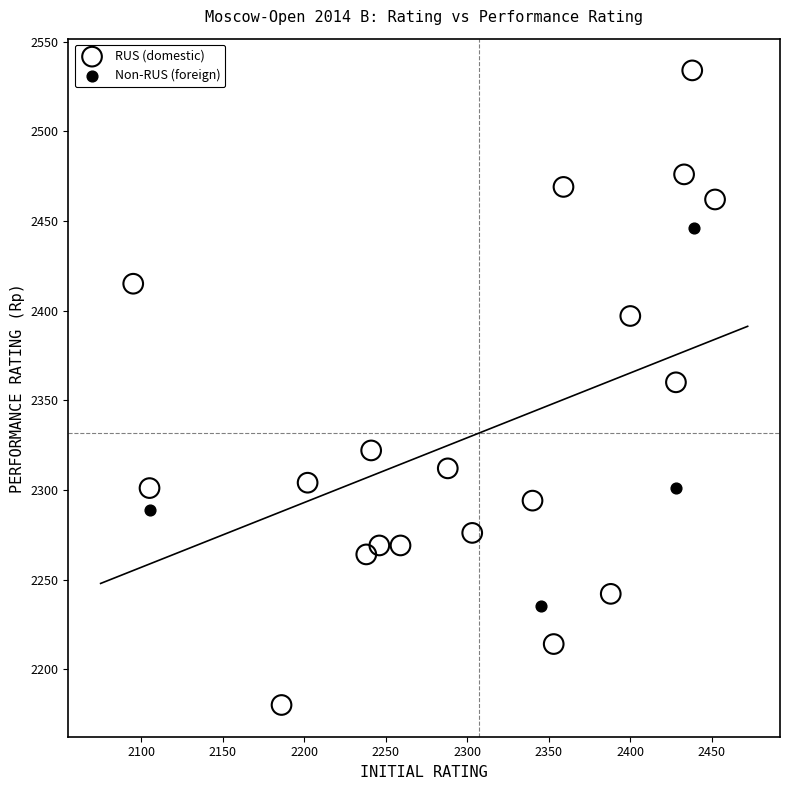

Which series contains the lowest Y value?

RUS (domestic)